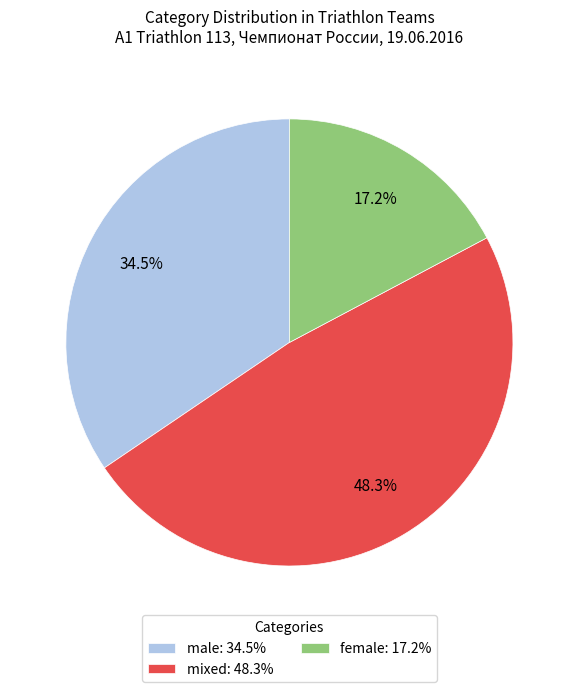

Combined, do female and mixed account for over 50%?

Yes